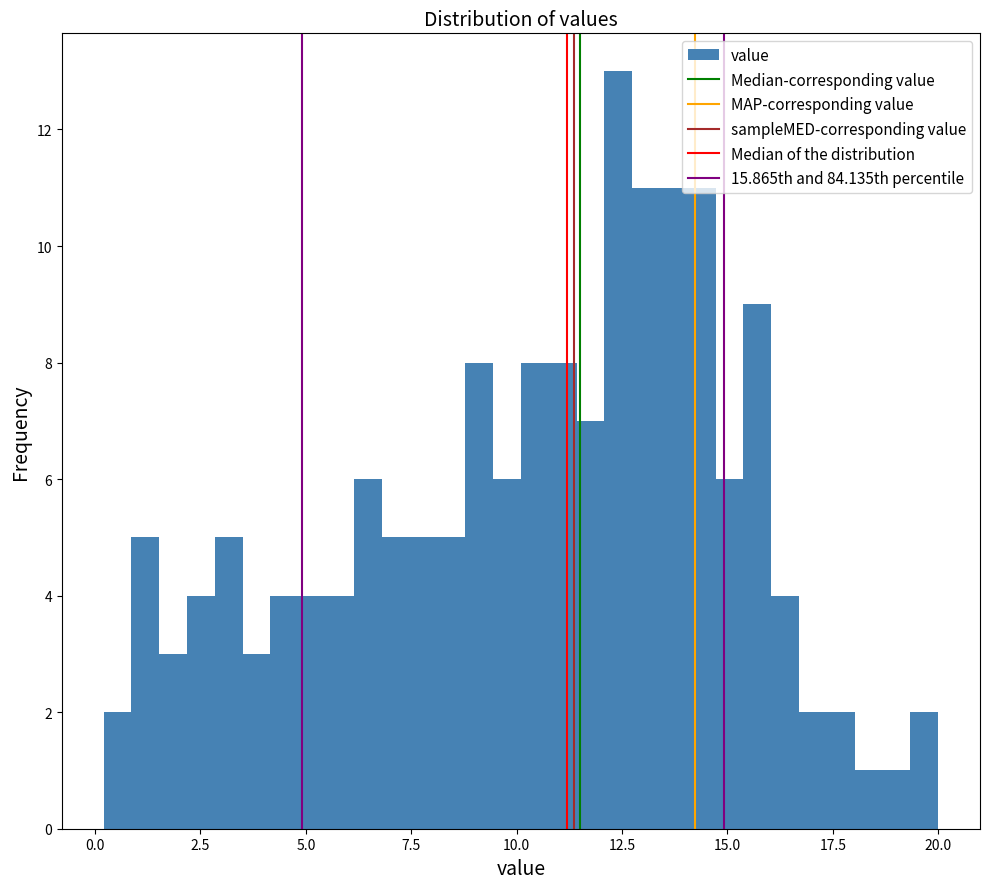

Around what value on the x-axis is the tallest bar? Give the approximate position of its centre, as read against the axis.

12.5